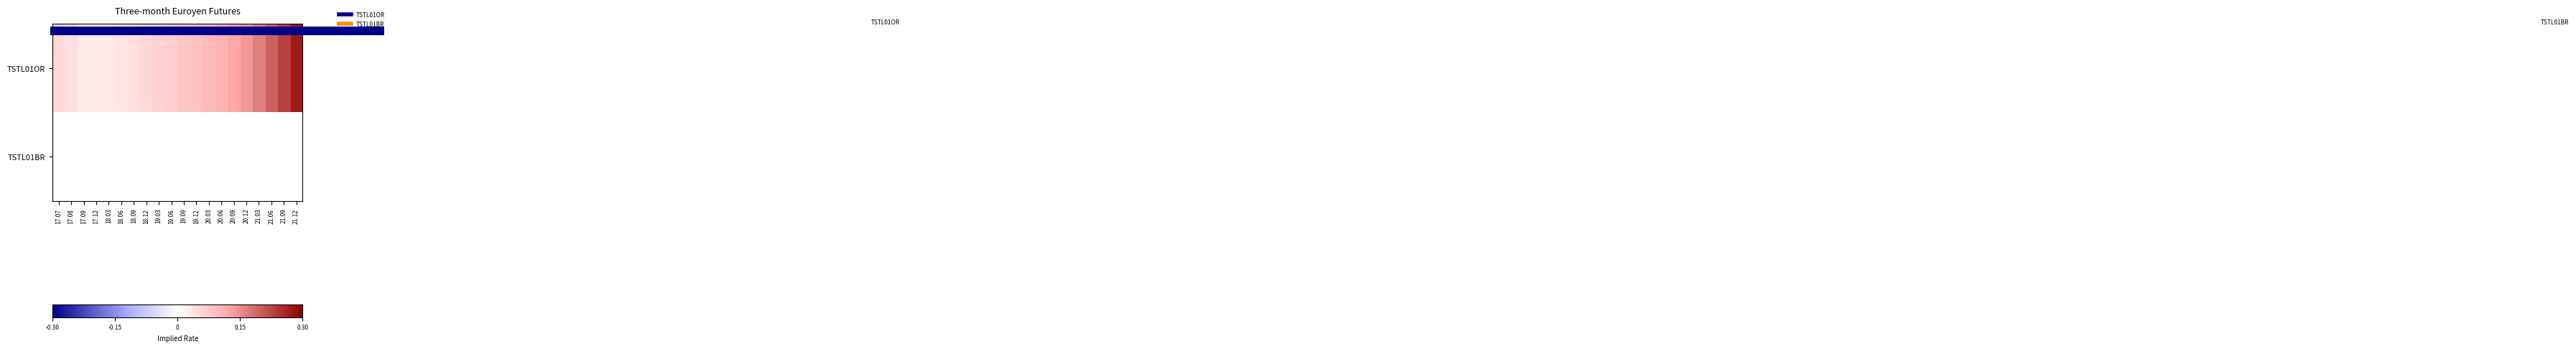

Reading right to left, list all the values displayed in this chart.

TSTL01OR: 21.12=0.3	21.09=0.2	21.06=0.2	21.03=0.2	20.12=0.1	20.09=0.1	20.06=0.1	20.03=0.1	19.12=0.1	19.09=0.1	19.06=0.1	19.03=0.1	18.12=0.1	18.09=0.0	18.06=0.0	18.03=0.0	17.12=0.0	17.09=0.0	17.08=0.0	17.07=0.1
TSTL01BR: 21.12=0.0	21.09=0.0	21.06=0.0	21.03=0.0	20.12=0.0	20.09=0.0	20.06=0.0	20.03=0.0	19.12=0.0	19.09=0.0	19.06=0.0	19.03=0.0	18.12=0.0	18.09=0.0	18.06=0.0	18.03=0.0	17.12=0.0	17.09=0.0	17.08=0.0	17.07=0.0